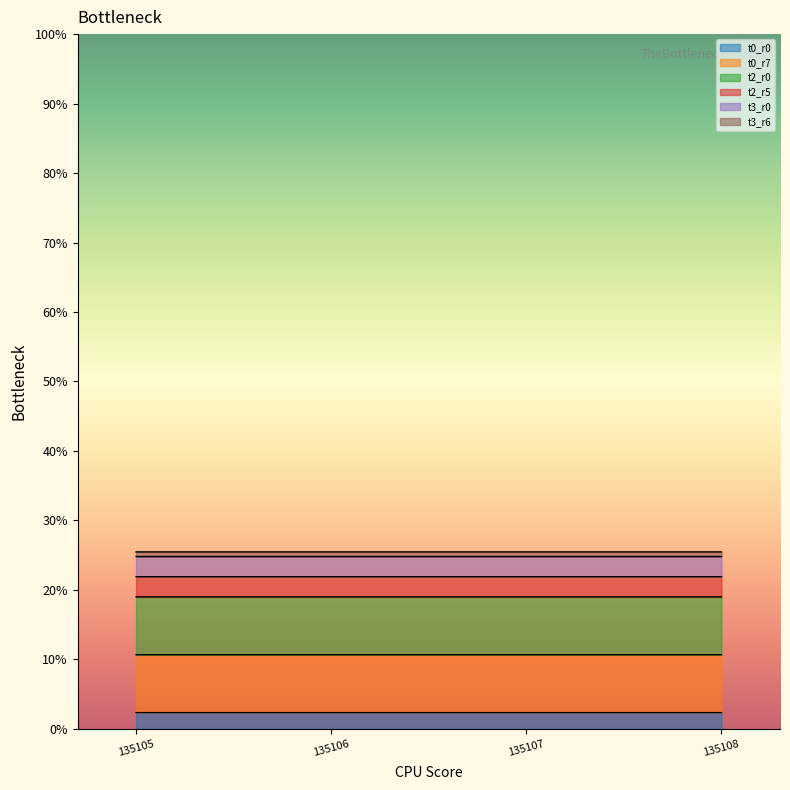

Does the chart display data point markers on the line(s)?

No